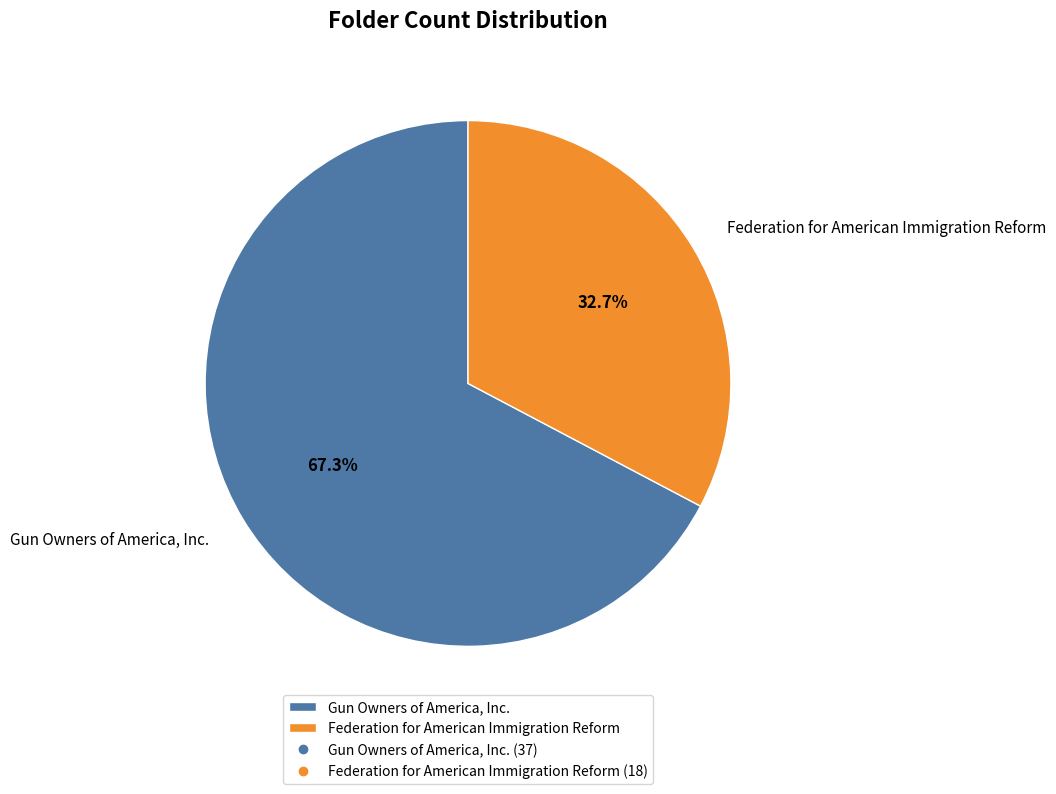

True or false: Gun Owners of America, Inc. accounts for 67% of the total.

True